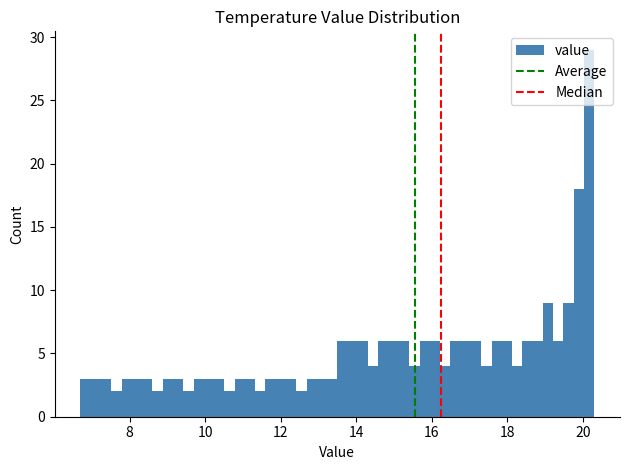

Around what value on the x-axis is the tallest bar? Give the approximate position of its centre, as read against the axis.

20.2